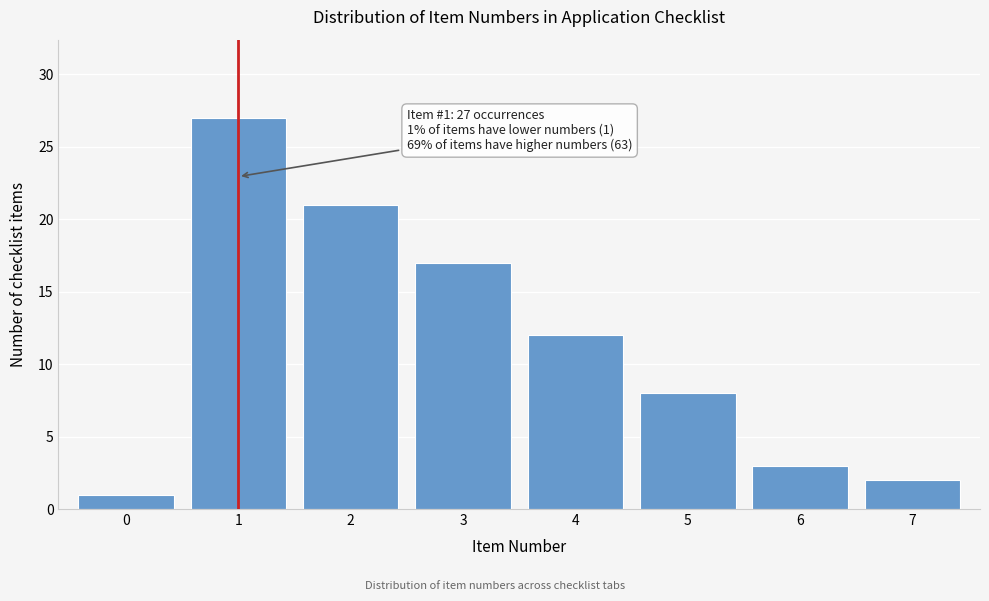

Reading left to right, what are all the values shown in this chart?

0=1	1=27	2=21	3=17	4=12	5=8	6=3	7=2